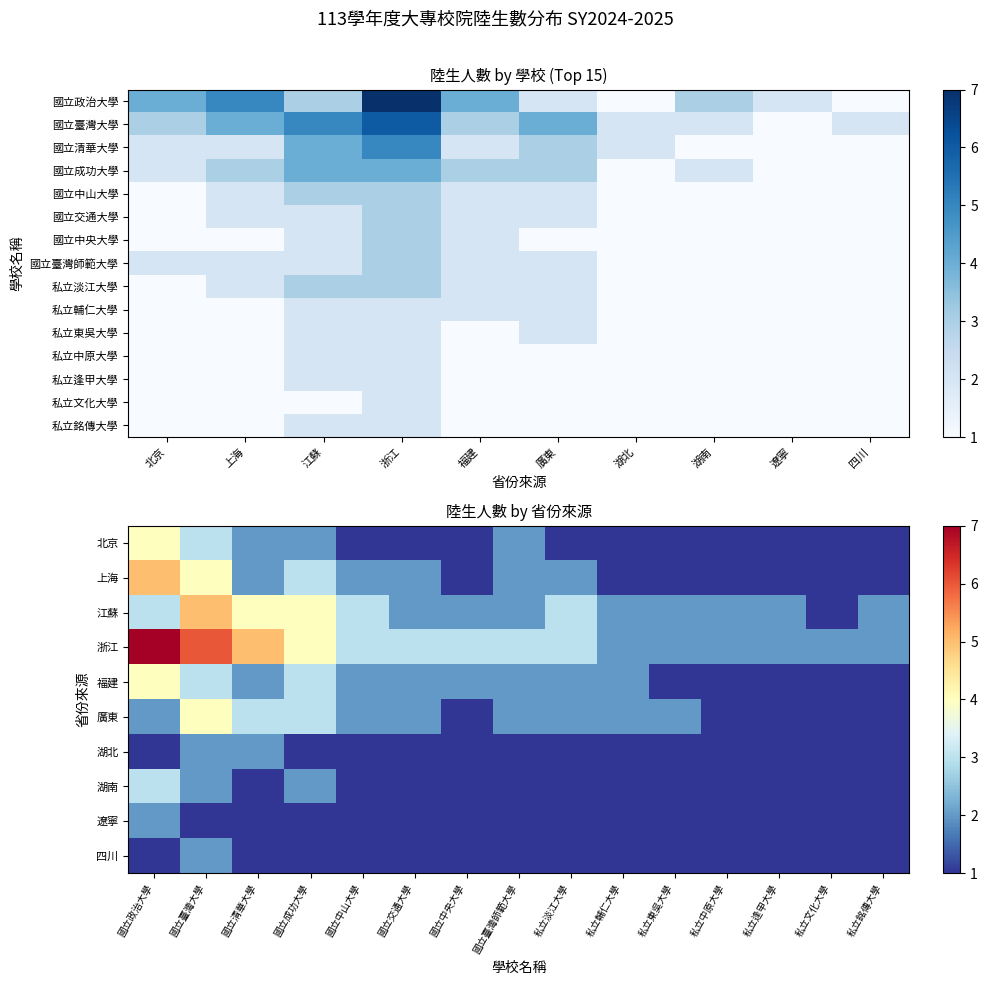

What is the sum of the 私立東吳大學 values at 浙江 and 北京?

3